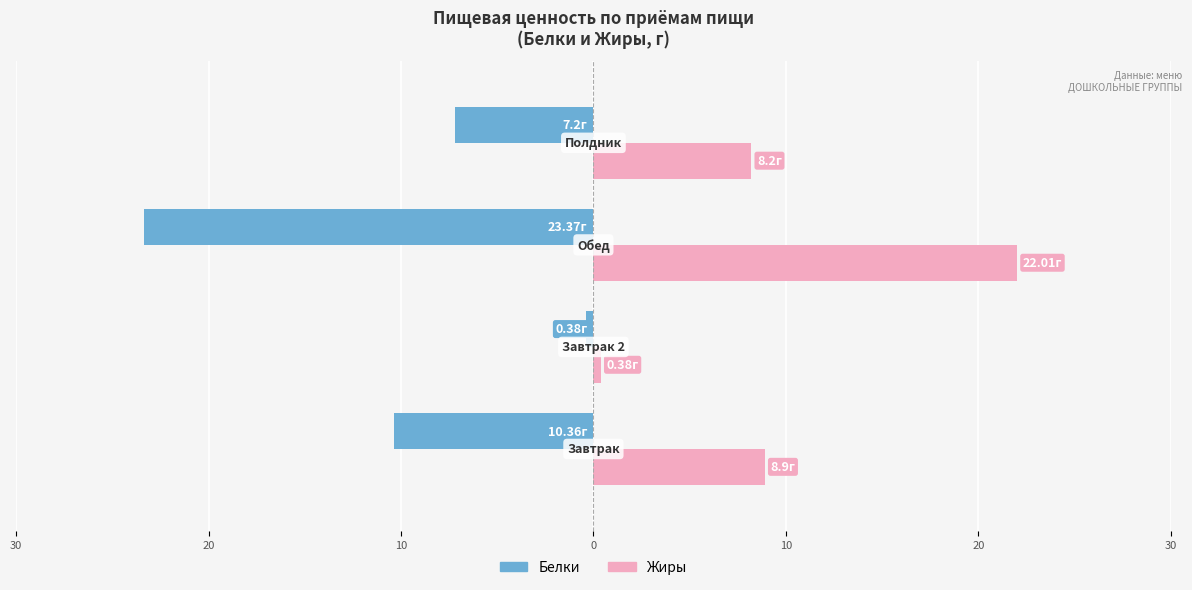

What are all the series names shown in the legend?

Белки, Жиры